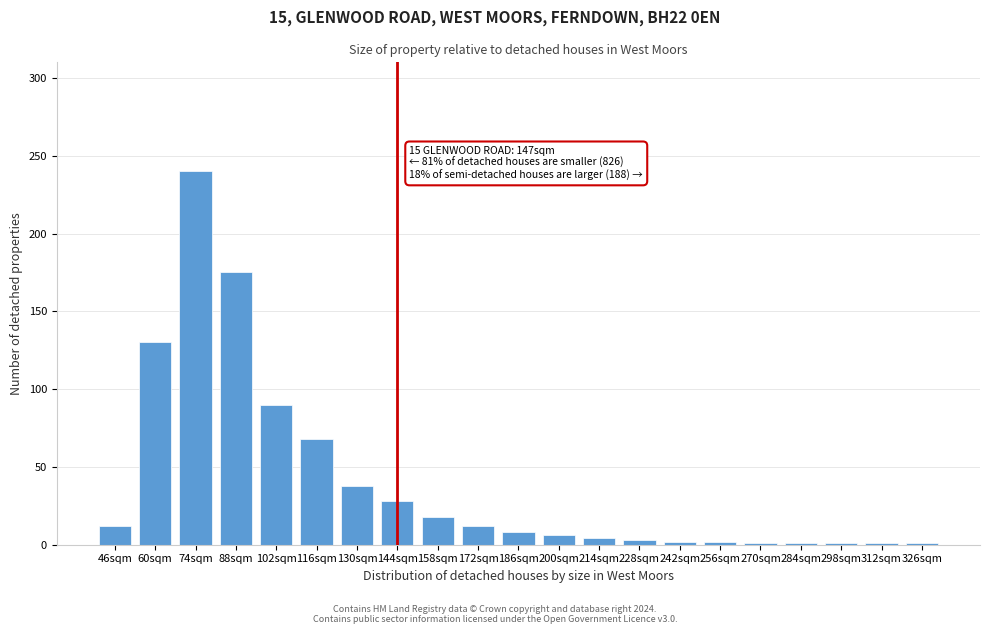

At which label is the value closest to 120?

60sqm